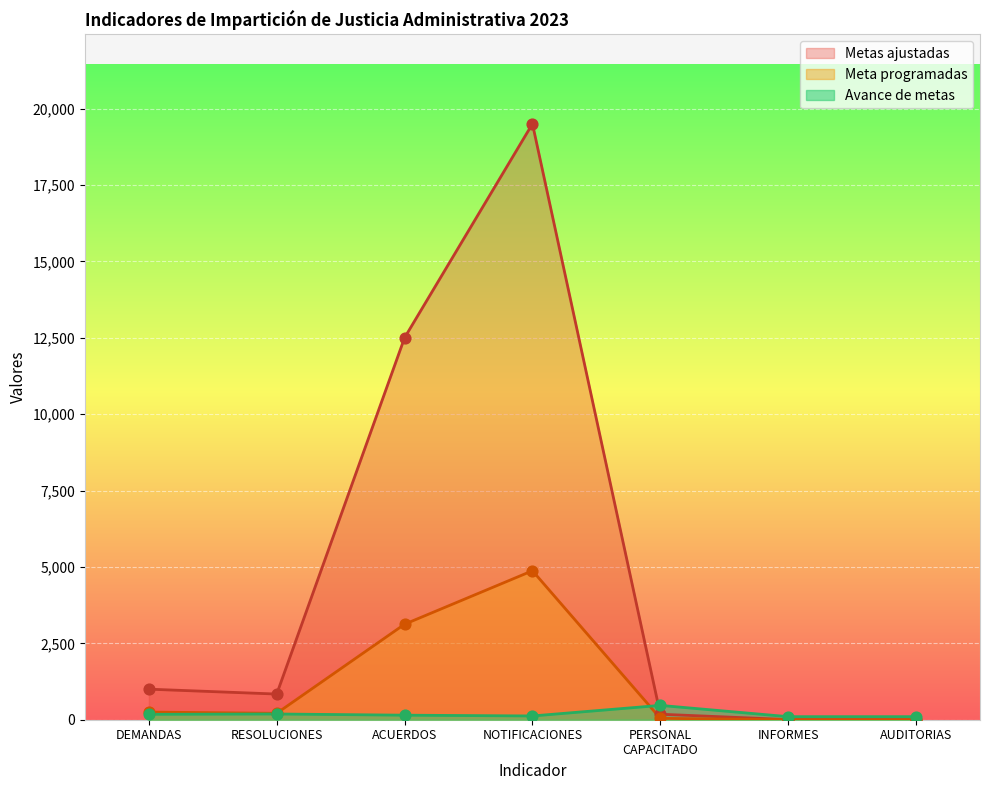

Which series reaches the maximum Y coordinate?

Meta programadas